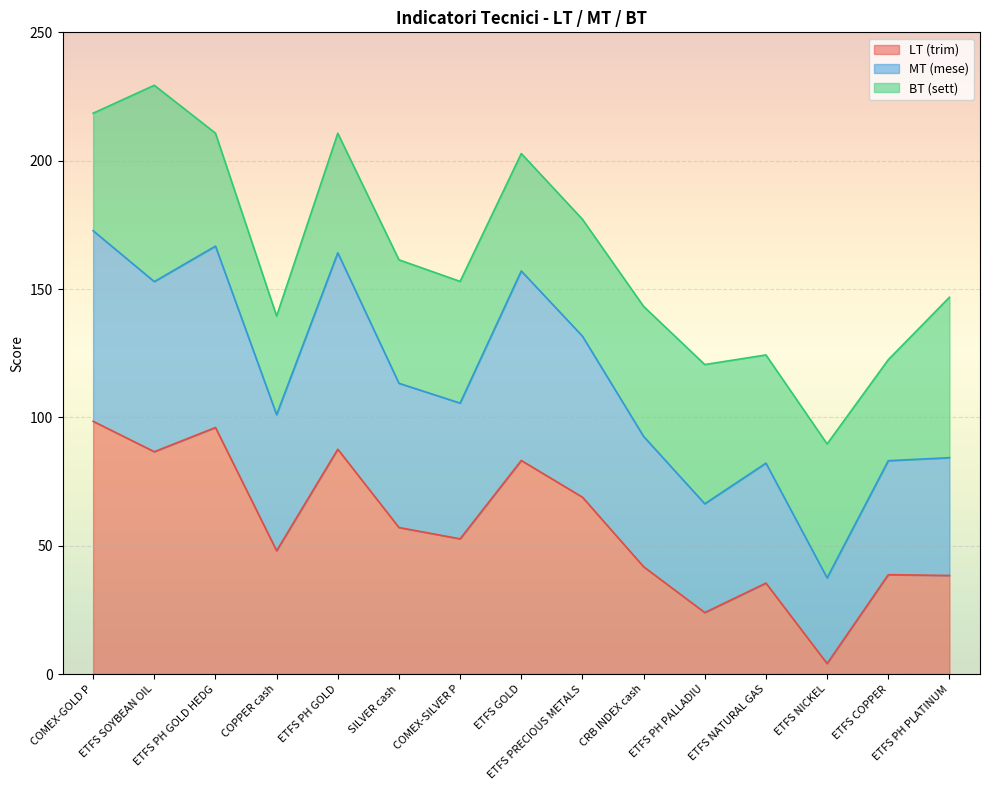

Count the number of categories in the chart.

15